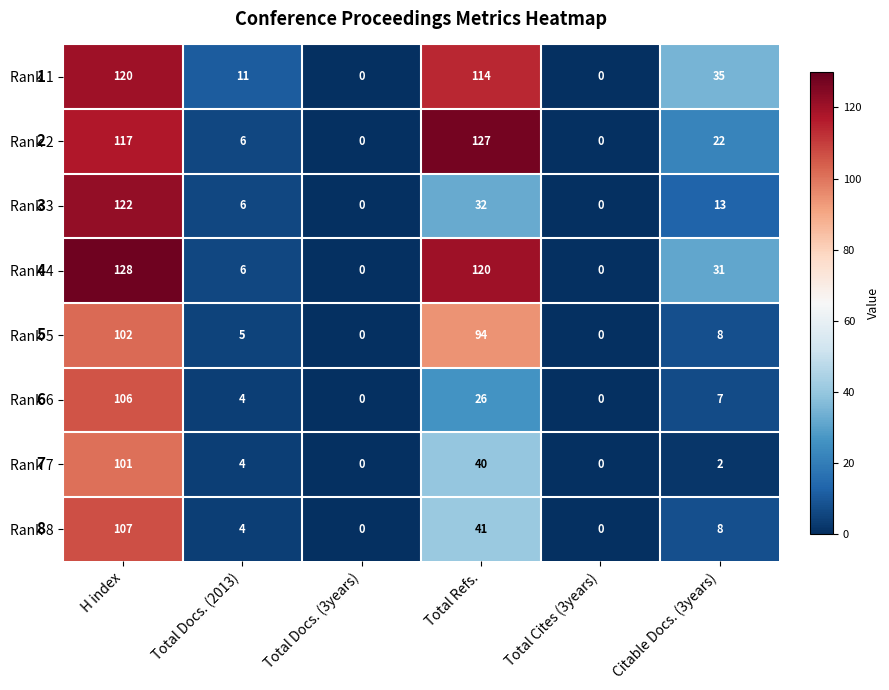

List the series in order of their peak value, highest first.

Rank 4, Rank 2, Rank 3, Rank 1, Rank 8, Rank 6, Rank 5, Rank 7